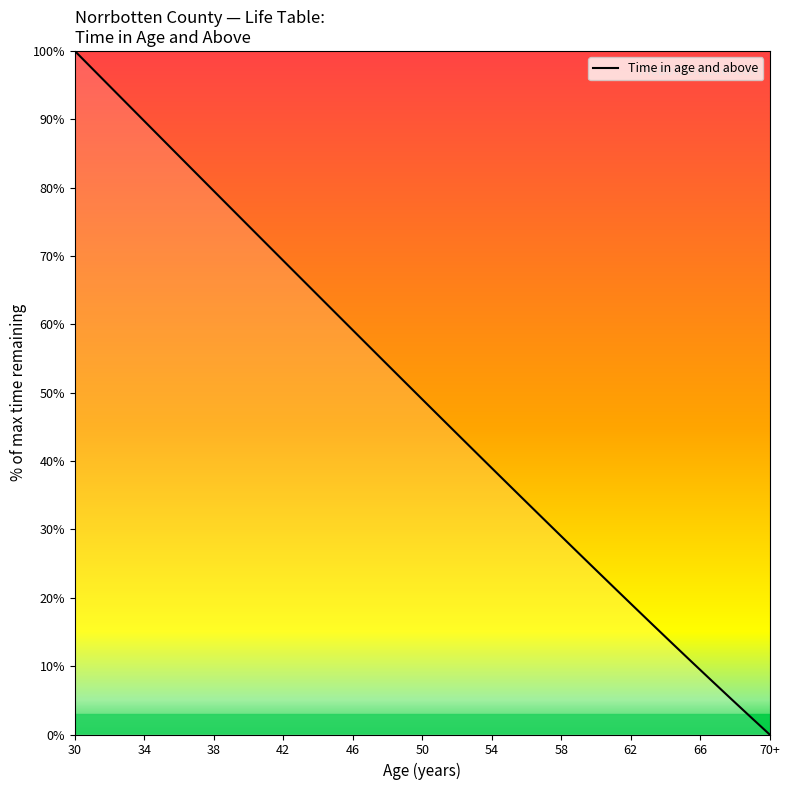

Does the chart have visible grid lines?

No